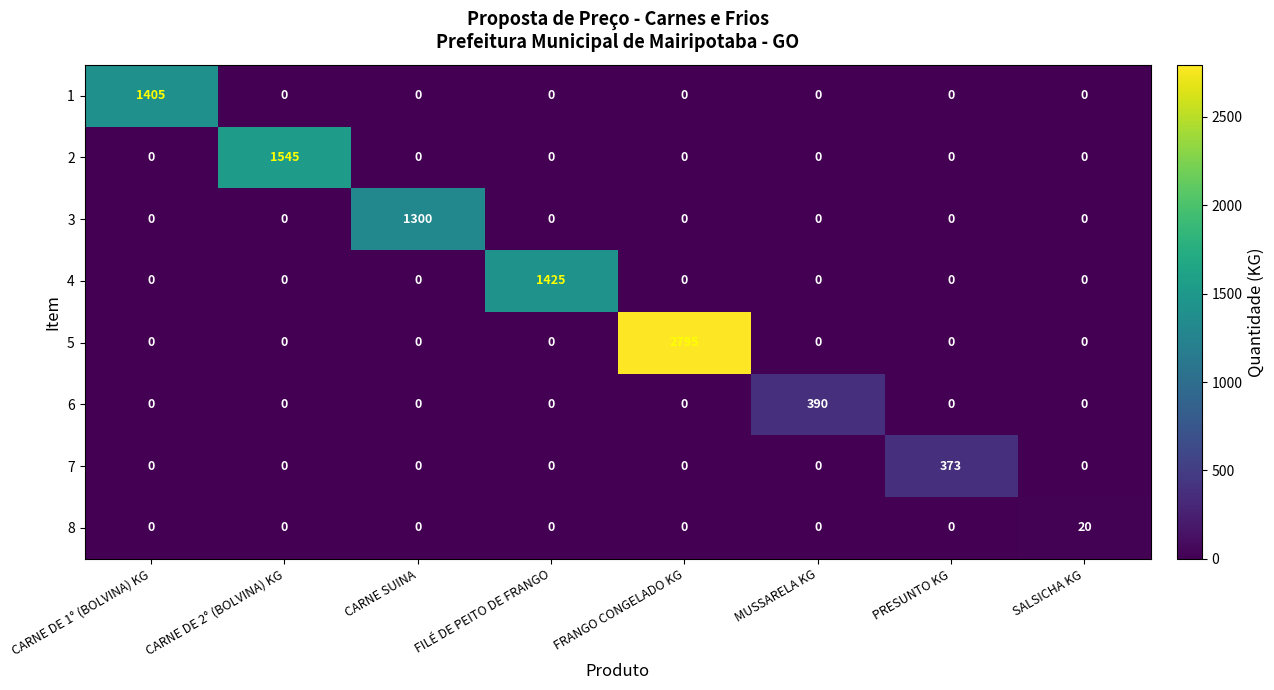

Which series has the largest total across all categories?

5